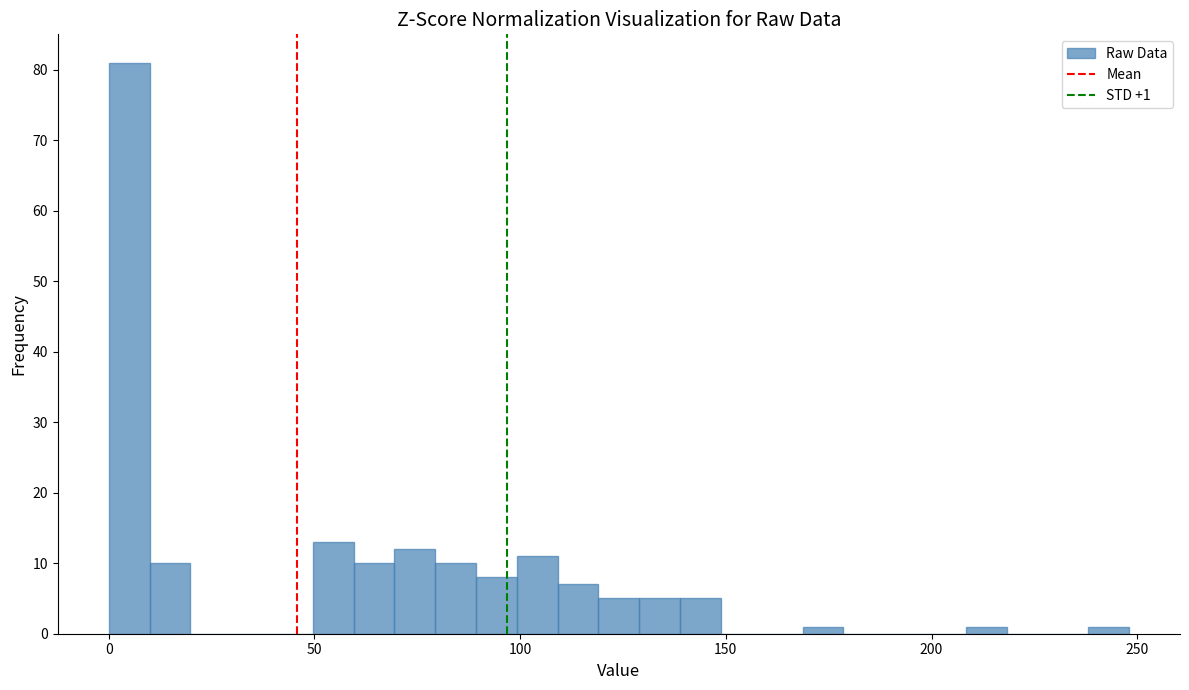

Read against the x-axis, roughly where is the centre of the tallest bar?

5